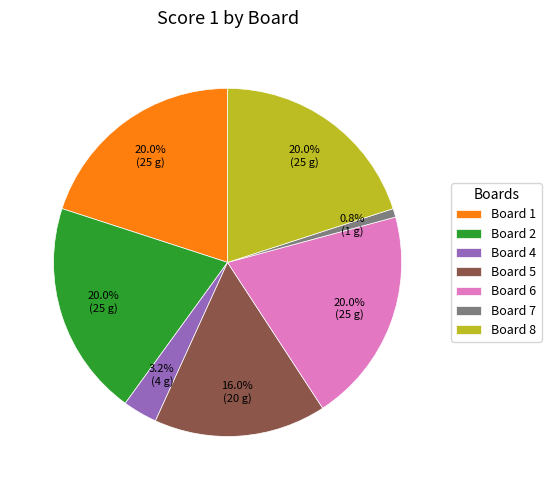

What percentage is NOT represented by Board 8?

80.0%